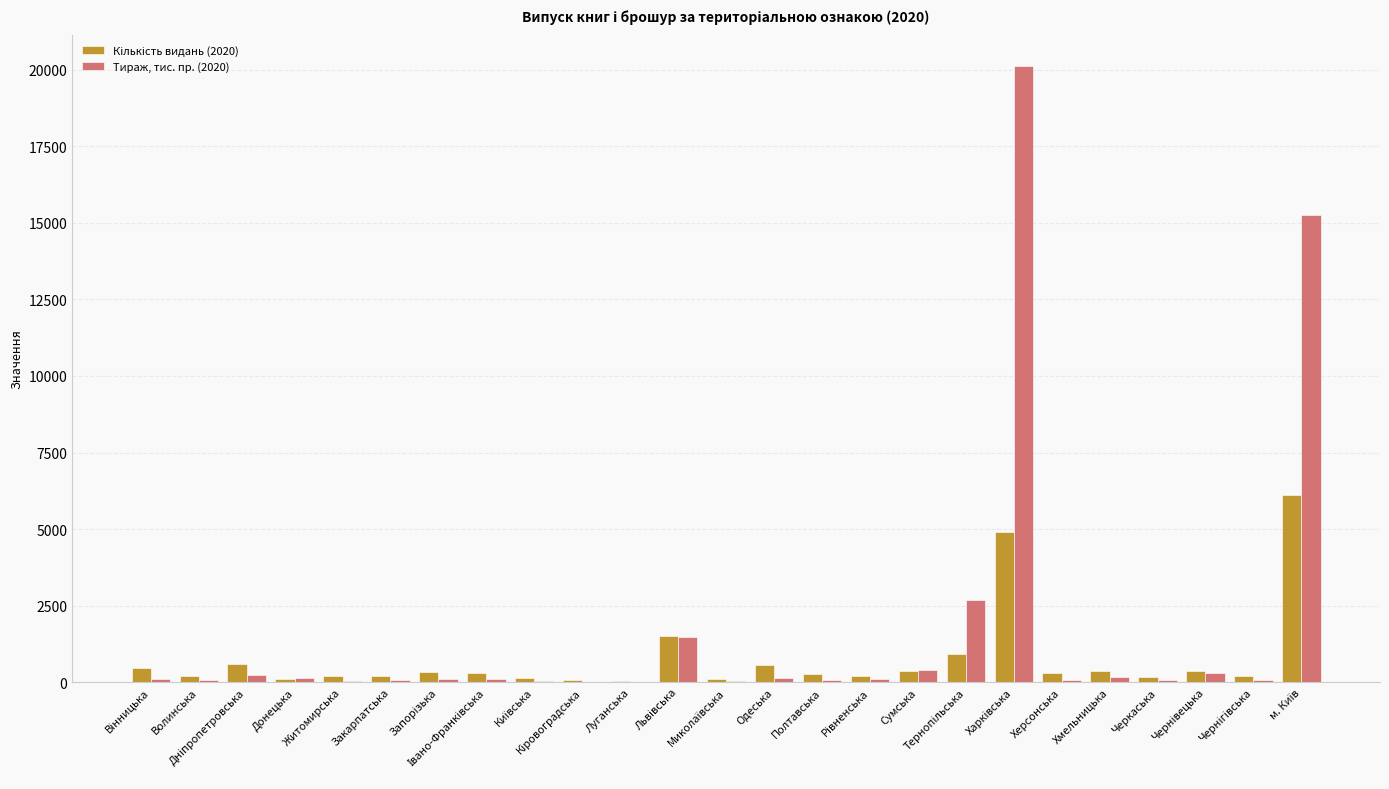

Which series has the largest total across all categories?

Тираж, тис. пр. (2020)